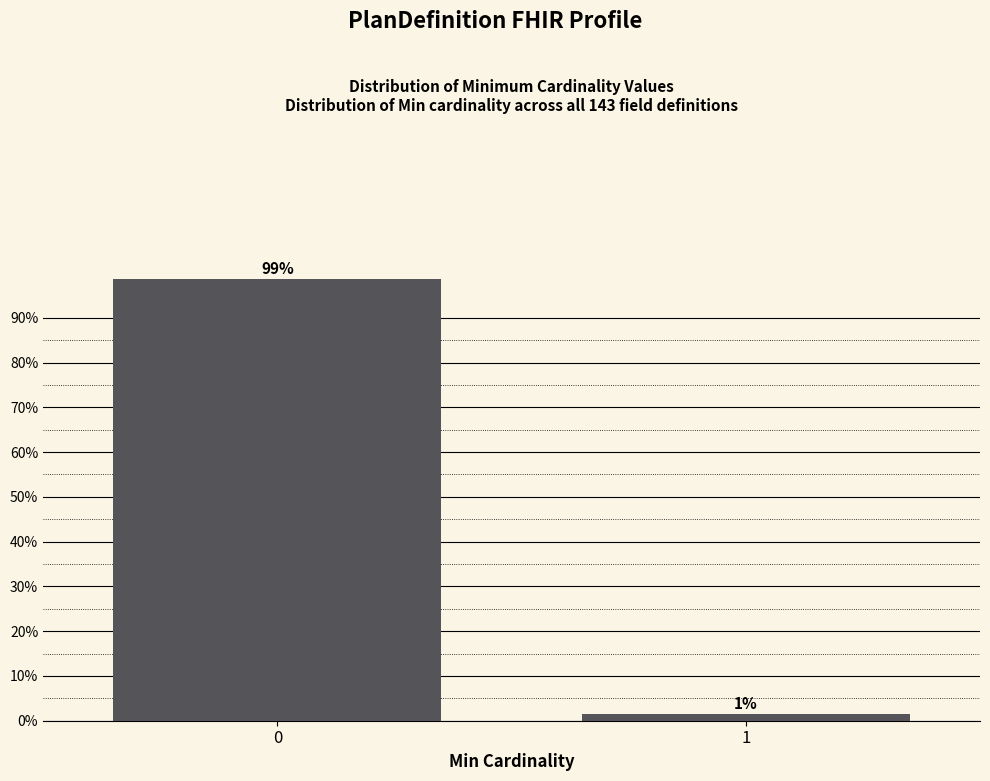

What is the smallest value displayed?

1.4